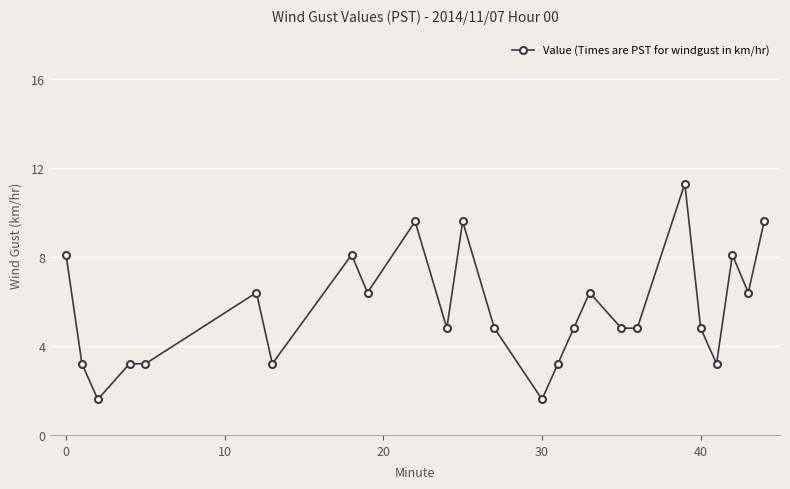

What is the smallest value displayed?

1.6